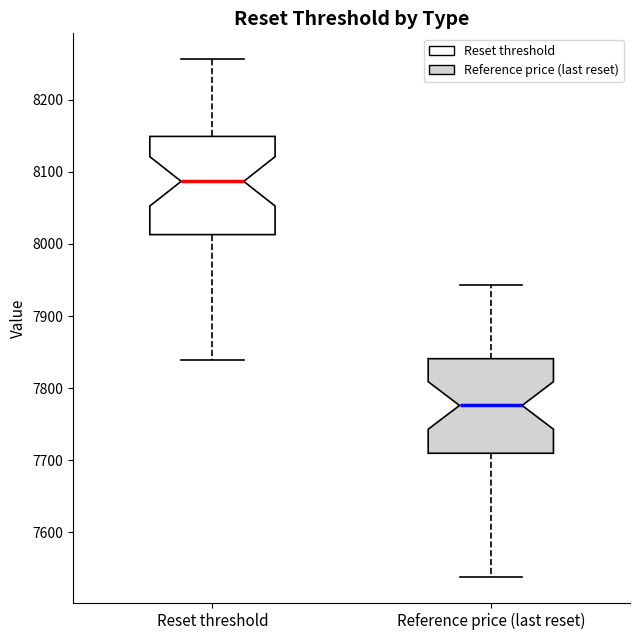

Which box has the highest median line?

Reset threshold